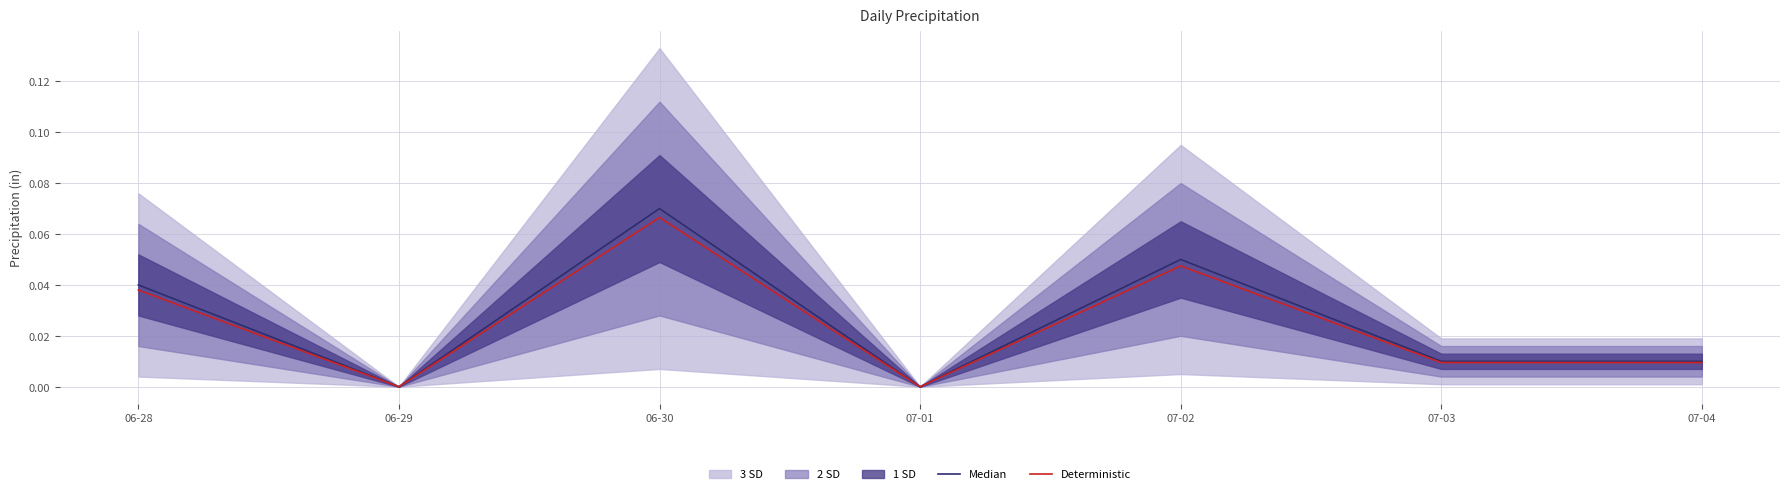

The Deterministic series shows -0.0 at 06-29. True or false?

False